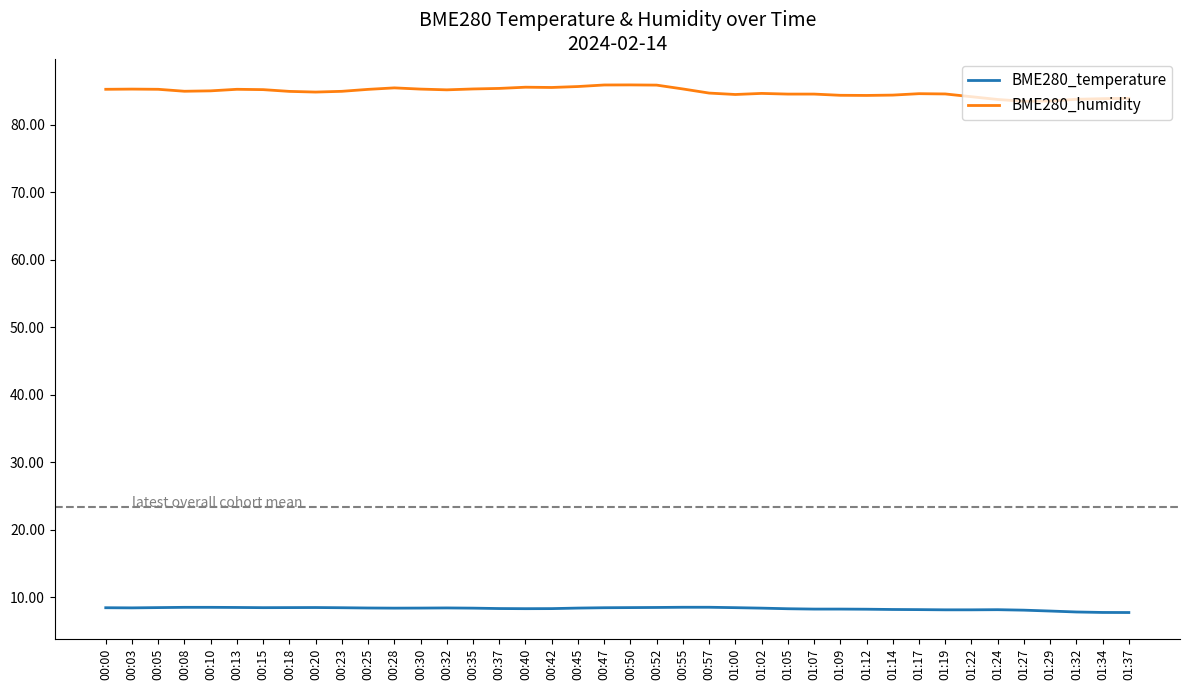

What is the difference between the second highest and minimum values in the BME280_humidity series?

2.4